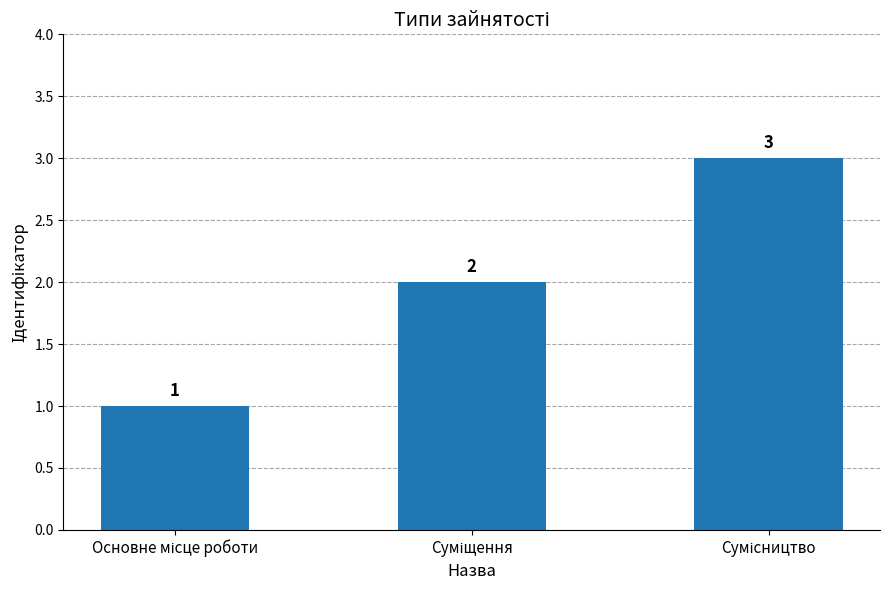

Are the bars grouped side by side (vs. stacked)?

No